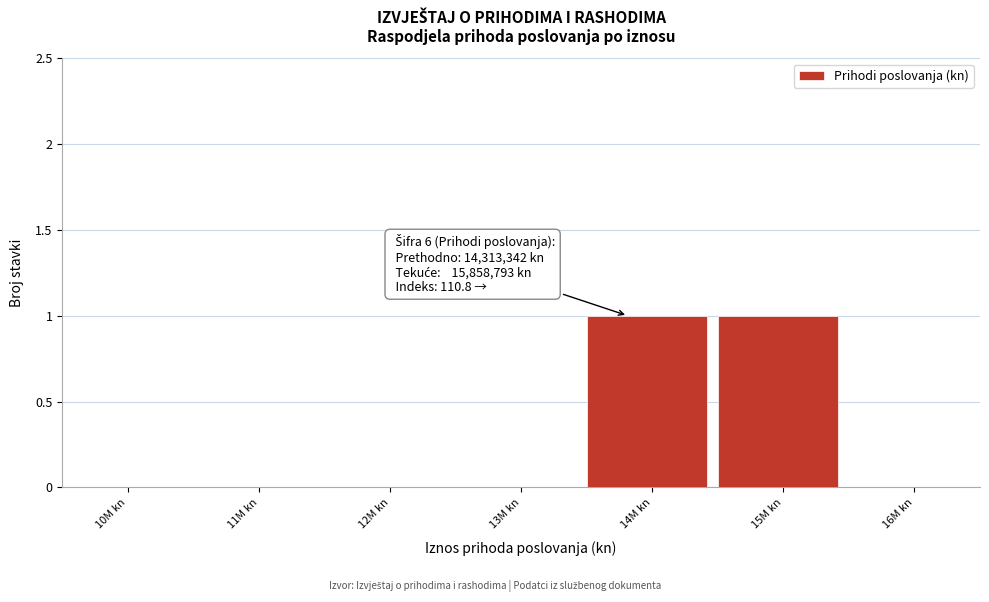

Reading right to left, what are all the values shown in this chart?

16M kn=0	15M kn=1	14M kn=1	13M kn=0	12M kn=0	11M kn=0	10M kn=0